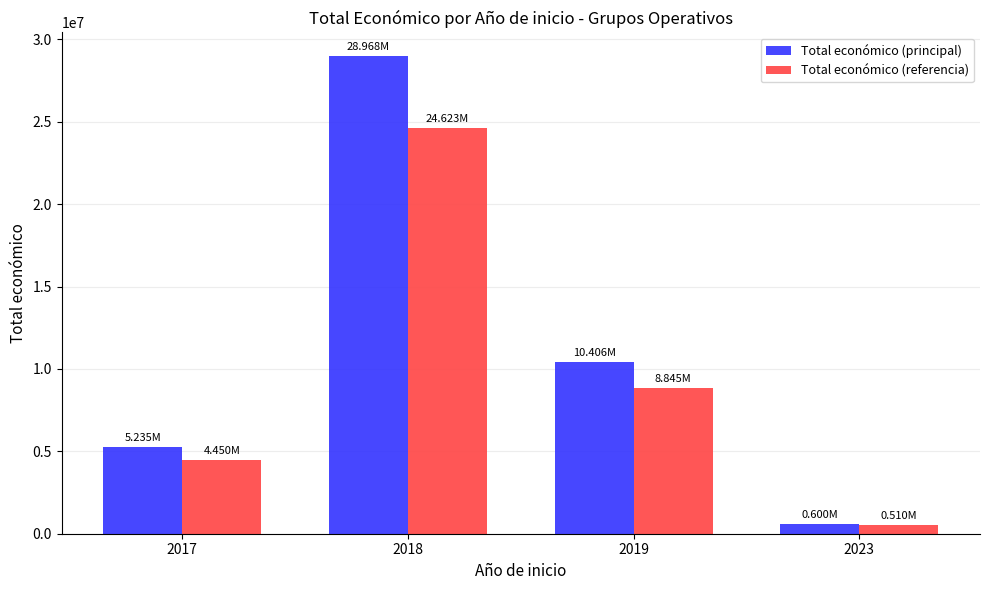

Which series changed the most between 2019 and 2023?

Total económico (principal)